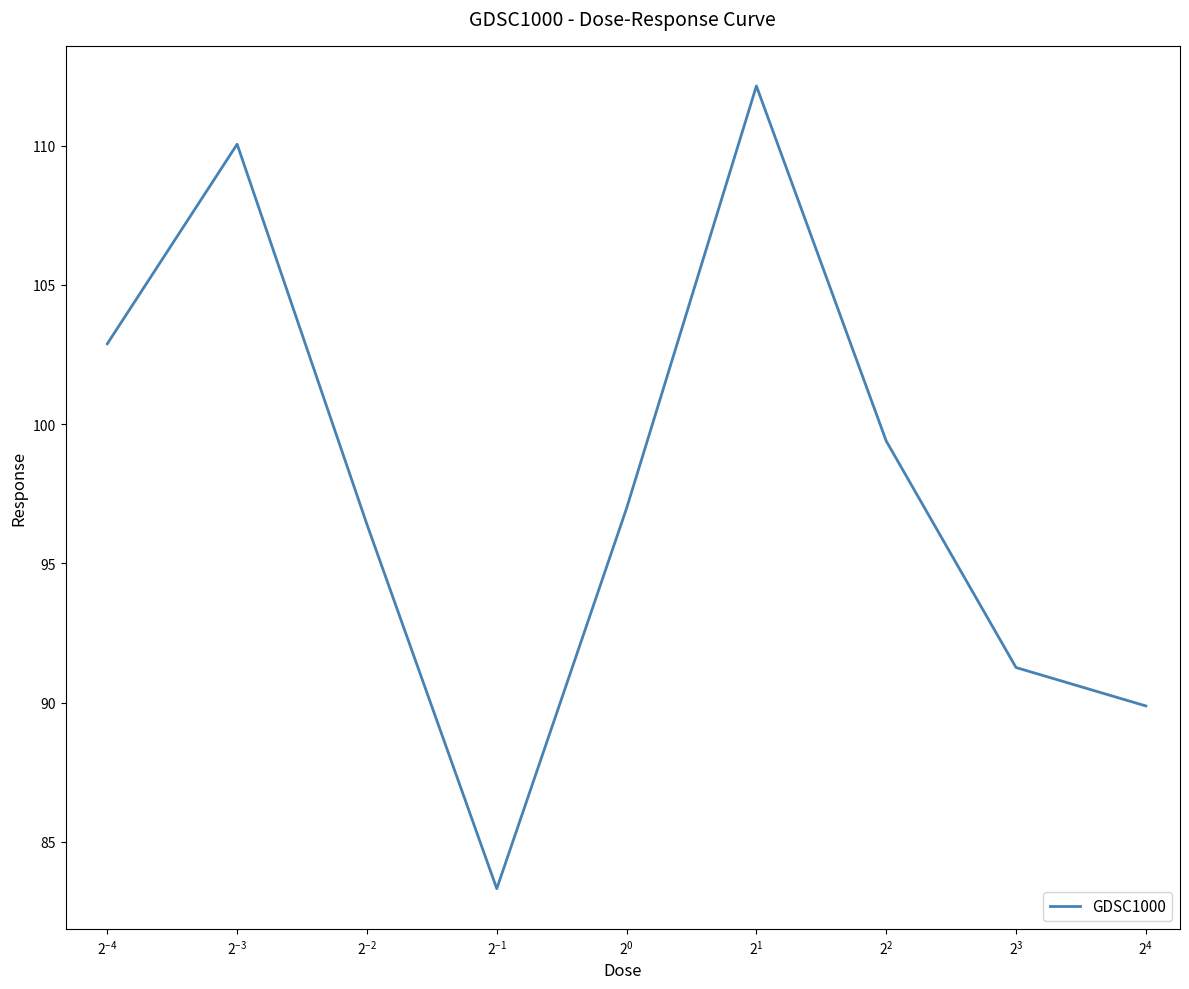

Reading right to left, extract all data points from this chart.

89.9	91.3	99.4	112.1	97.0	83.3	96.4	110.1	102.9